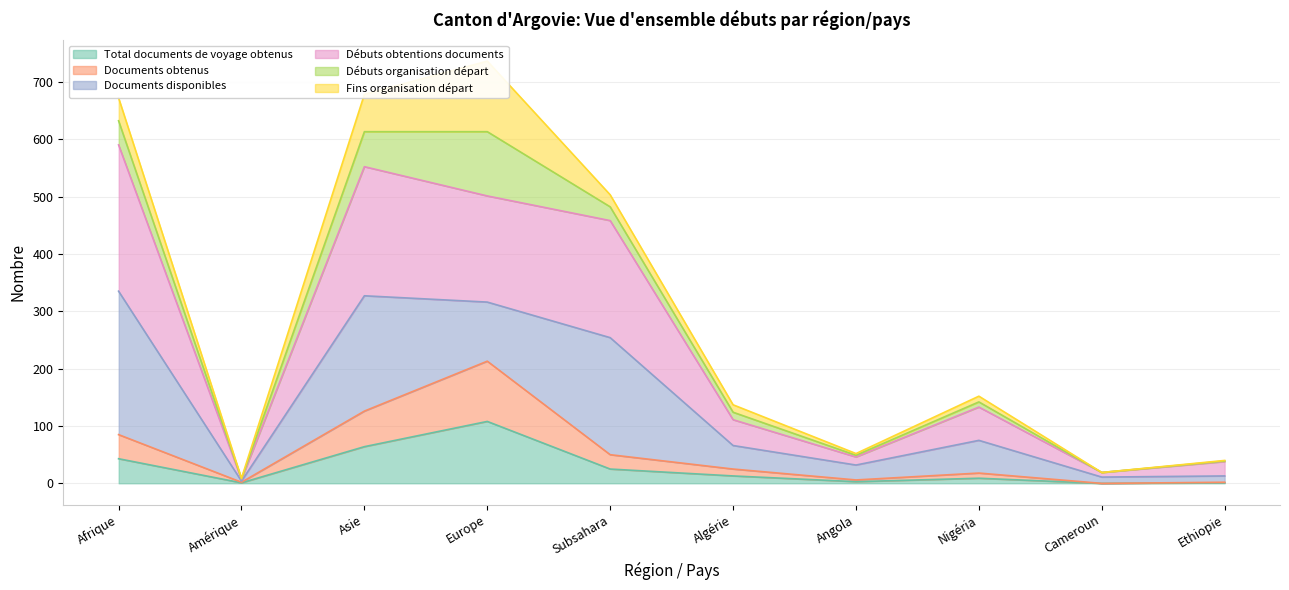

True or false: Débuts obtentions documents and Total documents de voyage obtenus intersect in this chart.

False